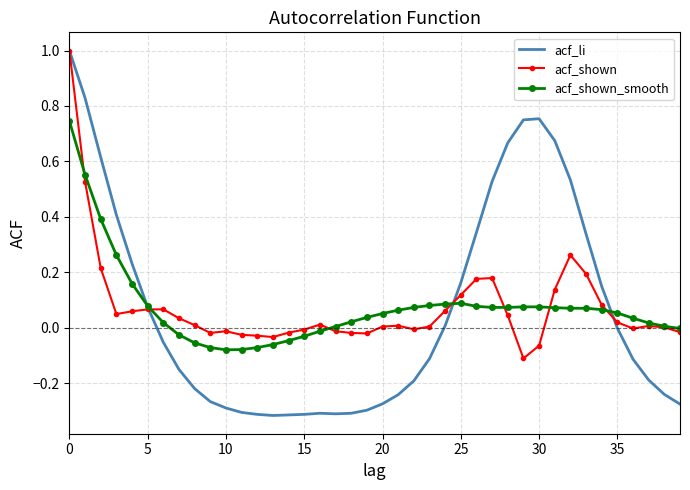

Which series has the widest spread of values?

acf_li